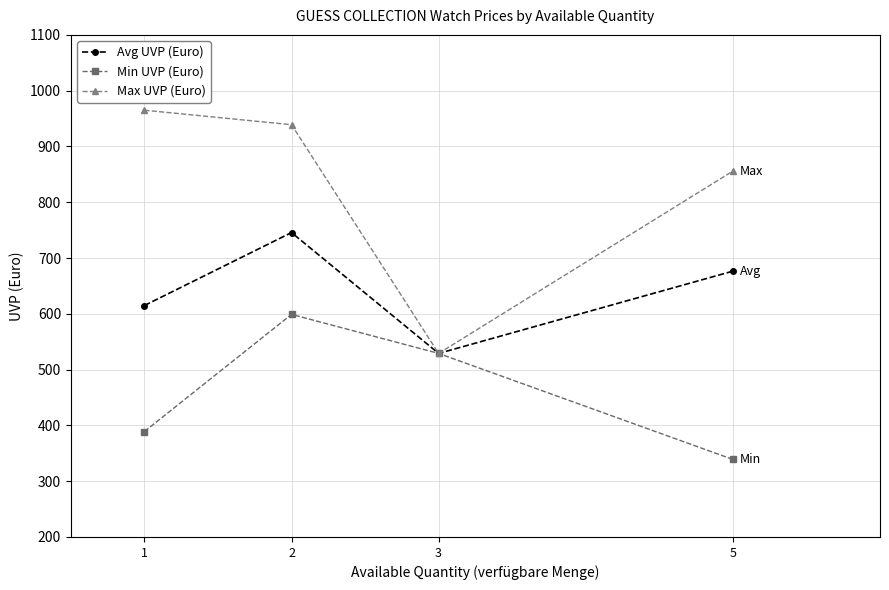

Which series changed the most between 2 and 3?

Max UVP (Euro)